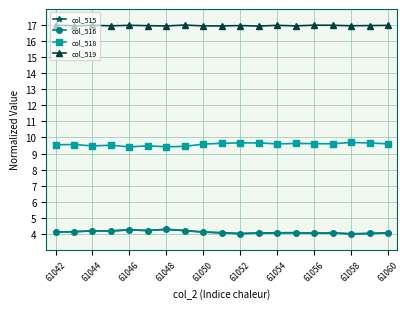

What is the maximum value for col_516?

4.3